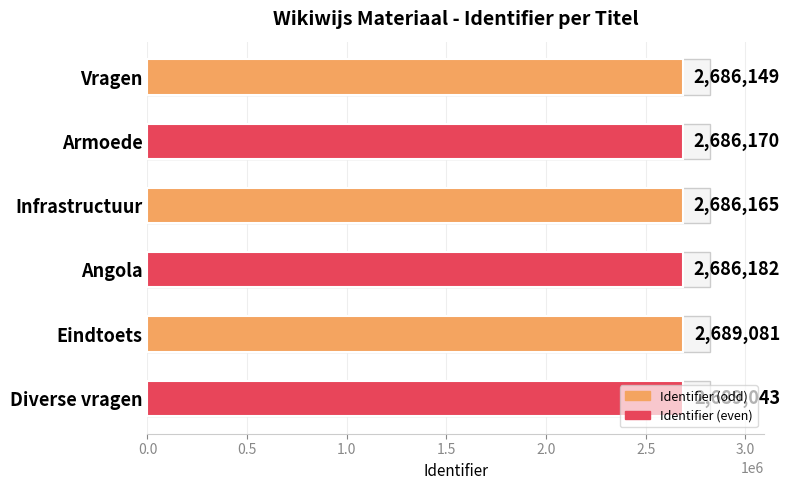

The chart shows a value of 611501 at Eindtoets. True or false?

False